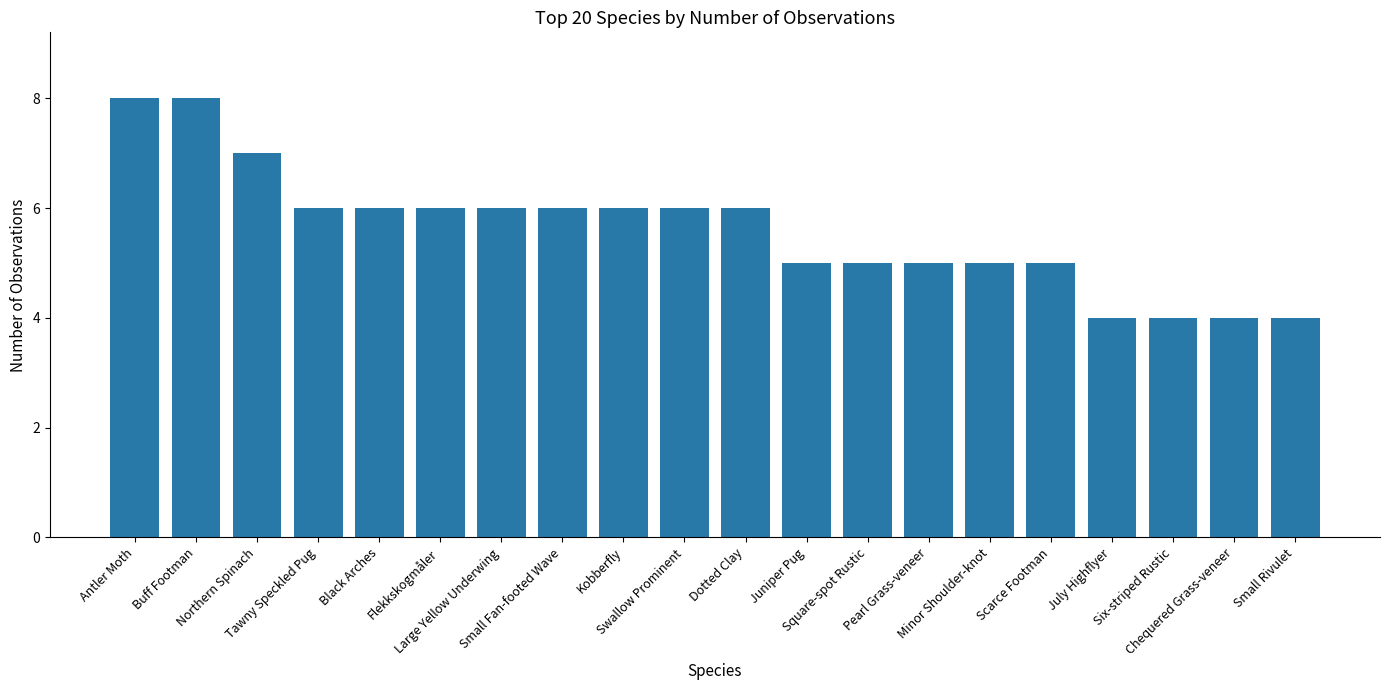

What is the sum of the values at Antler Moth and Flekkskogmåler?

14